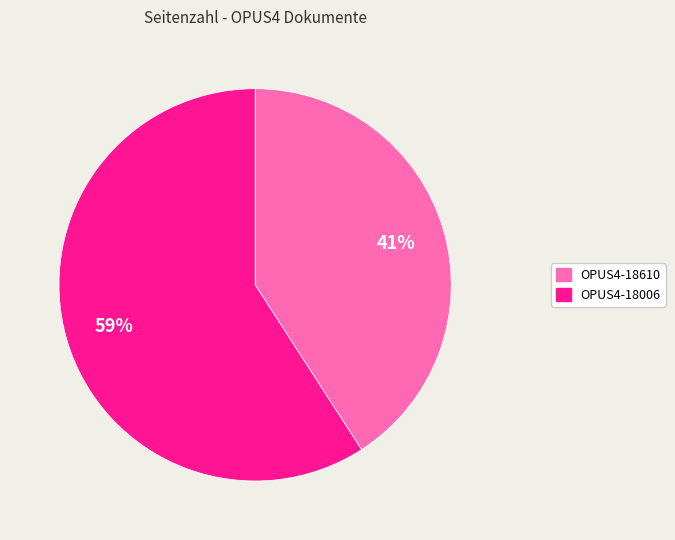

Which category has the biggest portion of the pie?

OPUS4-18006